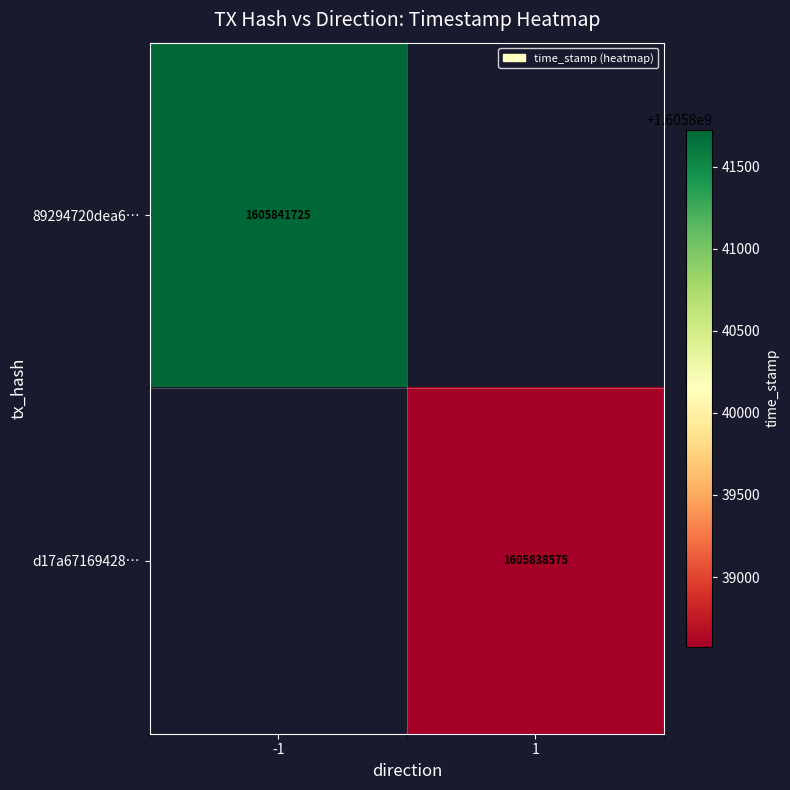

Is it true that 89294720dea6… equals 1605841725 at -1?

True